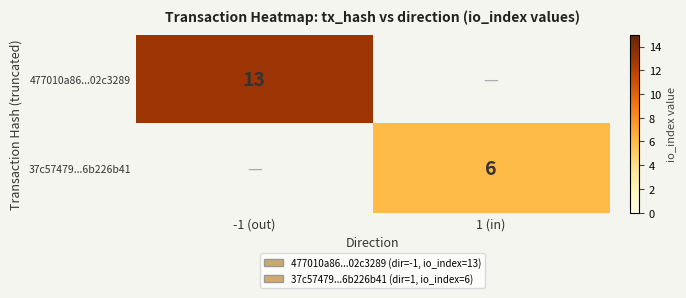

At which category does the chart reach its minimum across all series?

1 (in)